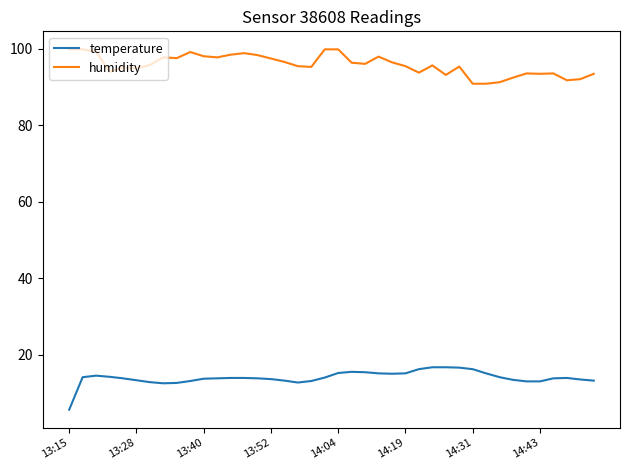

True or false: humidity and temperature intersect in this chart.

False